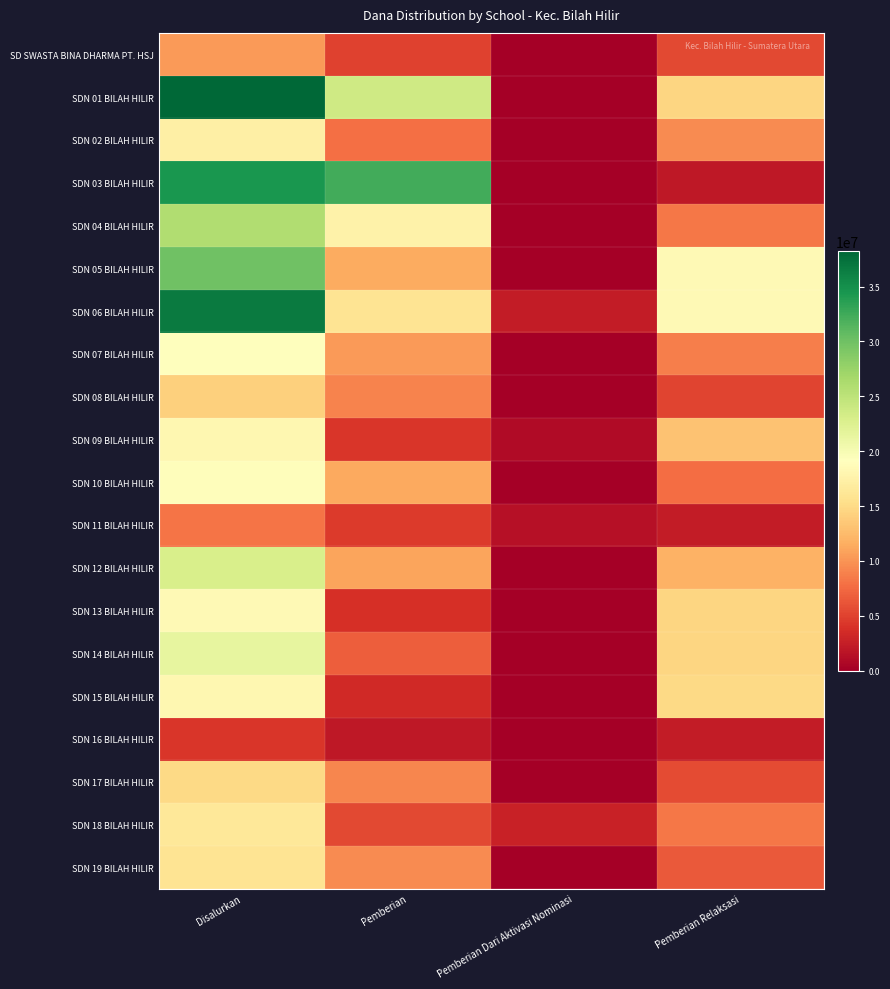

How many distinct data groups are displayed?

20